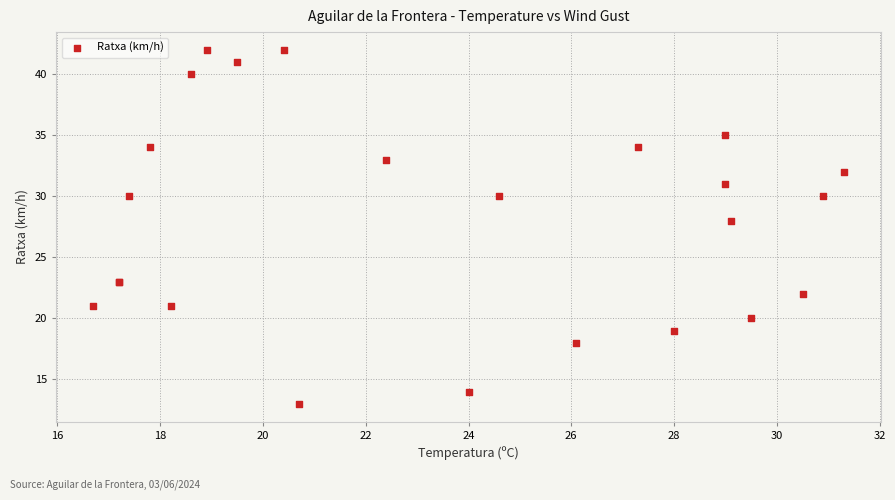

What Y value in the scatter plot is closest to 27?

28